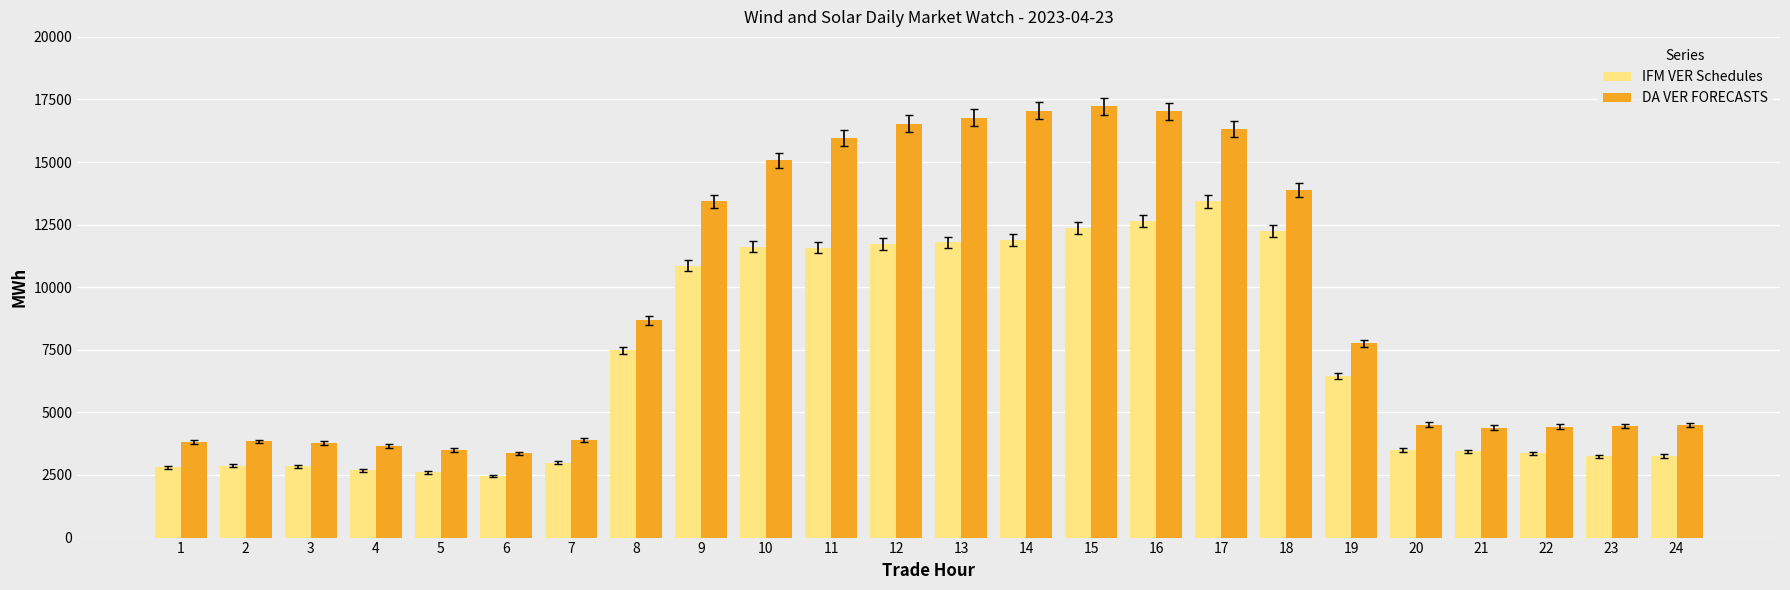

What is the greatest value displayed?

17228.5